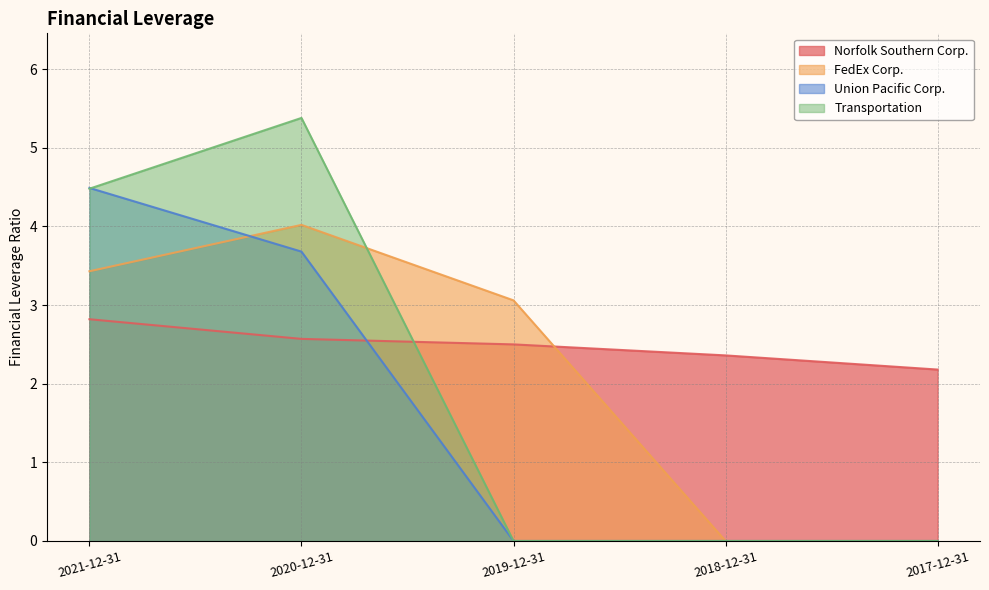

What is the spread (max minus min) of values at 2021-12-31?

1.7